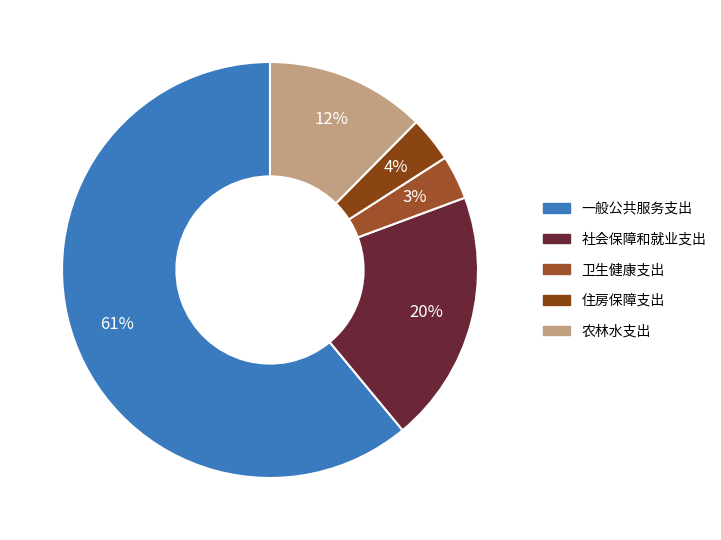

Rank the categories by value from lowest to highest.

卫生健康支出, 住房保障支出, 农林水支出, 社会保障和就业支出, 一般公共服务支出